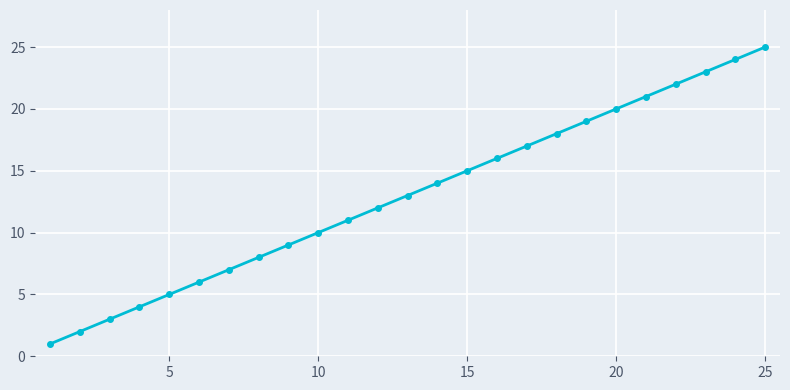

What is the difference between the maximum and minimum values?

24